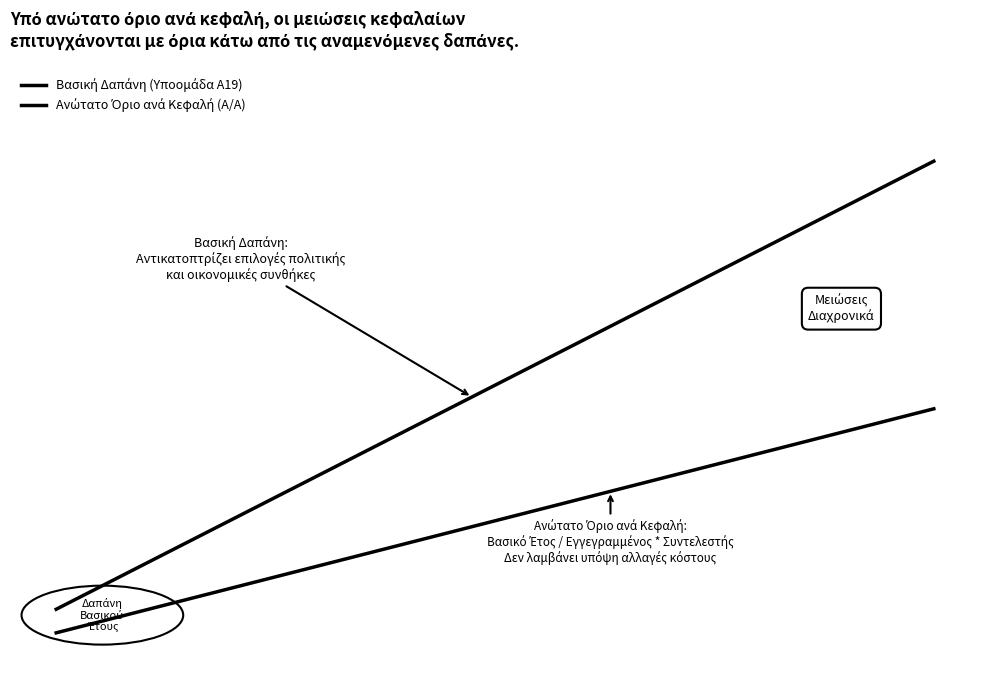

What is the difference between the maximum and minimum values in the Βασική Δαπάνη (Υποομάδα Α19) series?

19.0